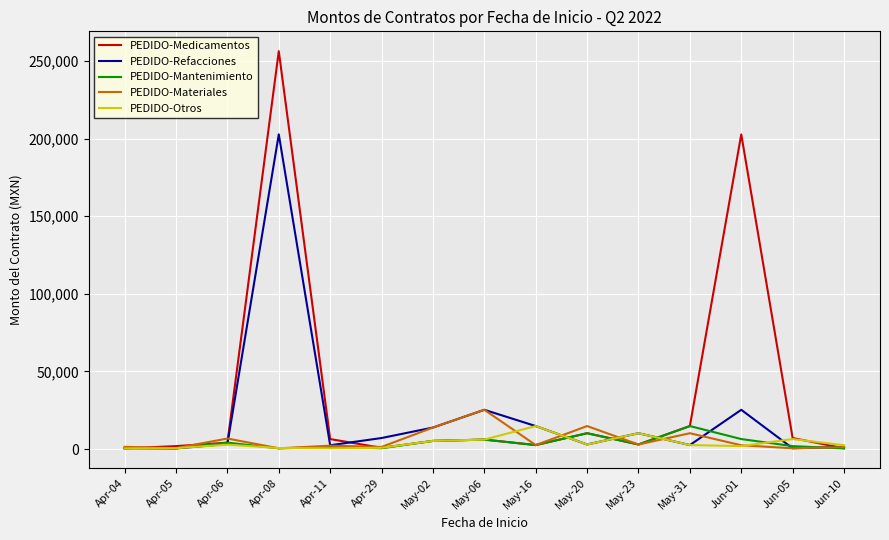

True or false: PEDIDO-Refacciones has more than 2 interior local peaks.

True